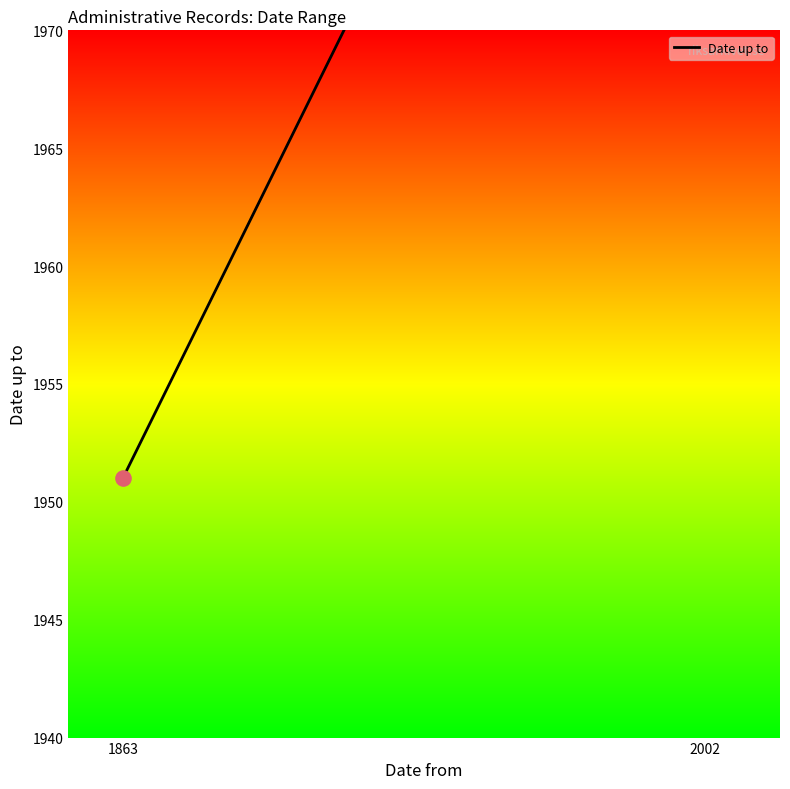

What is the ratio of the value at 2002 to the value at 1863?

1.0